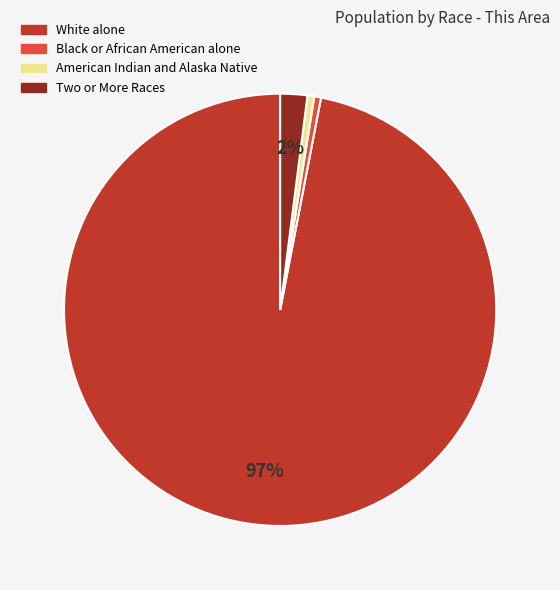

Does any single category account for the majority?

Yes